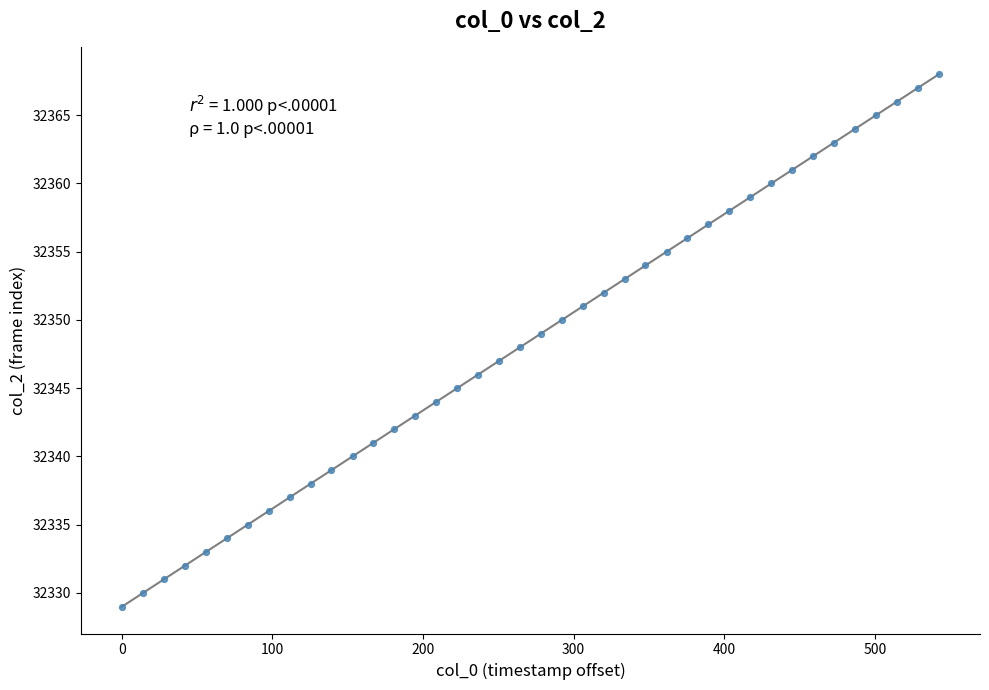

What is the range of Y values (max minus min)?

39